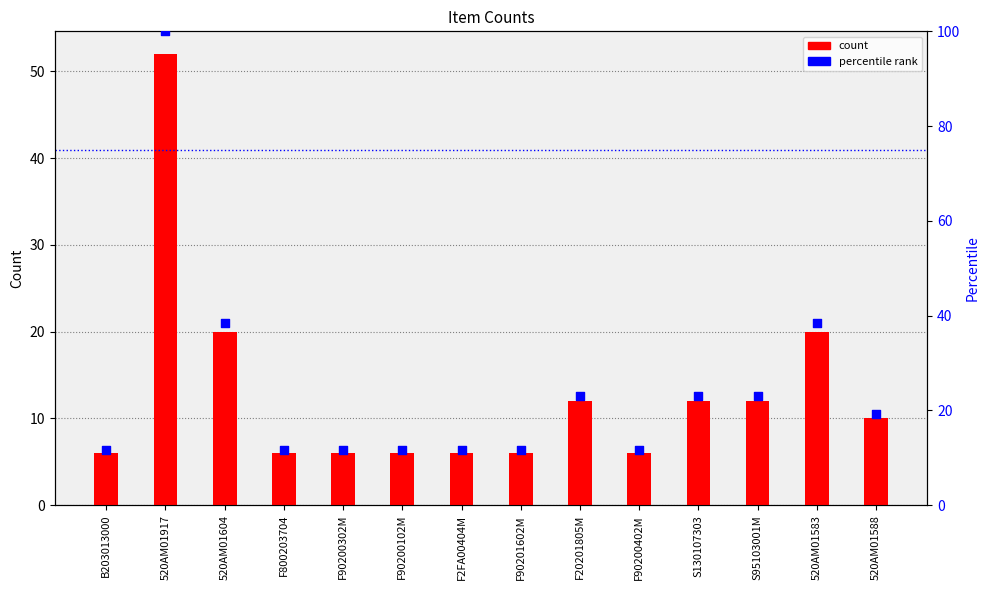

Which series has the largest total across all categories?

percentile rank